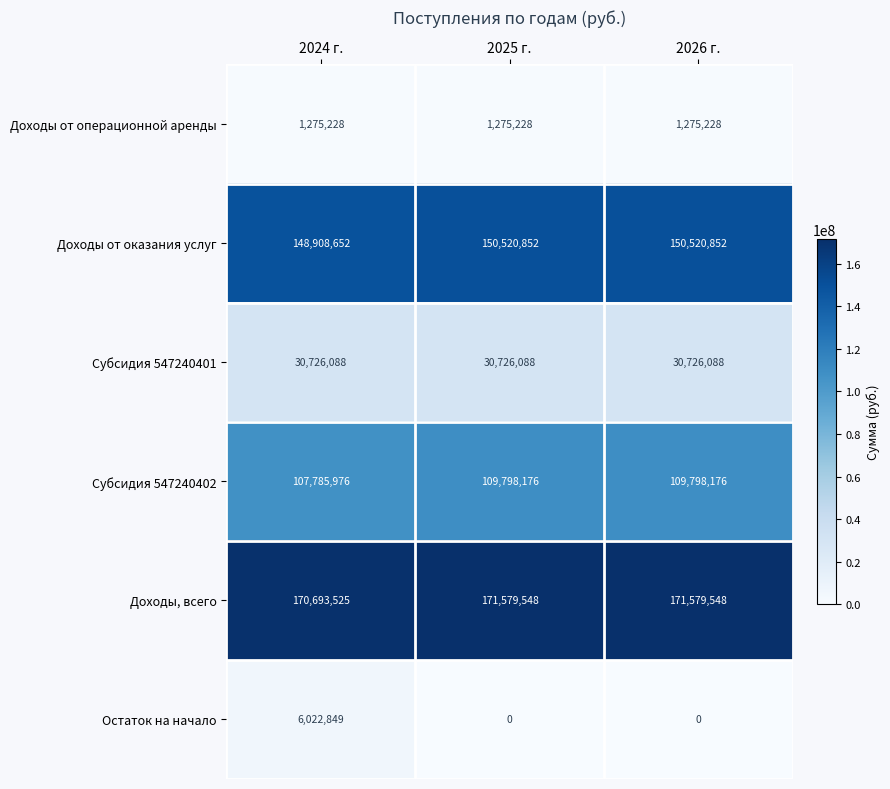

The Субсидия 547240401 series shows 30726088 at 2025 г.. True or false?

True